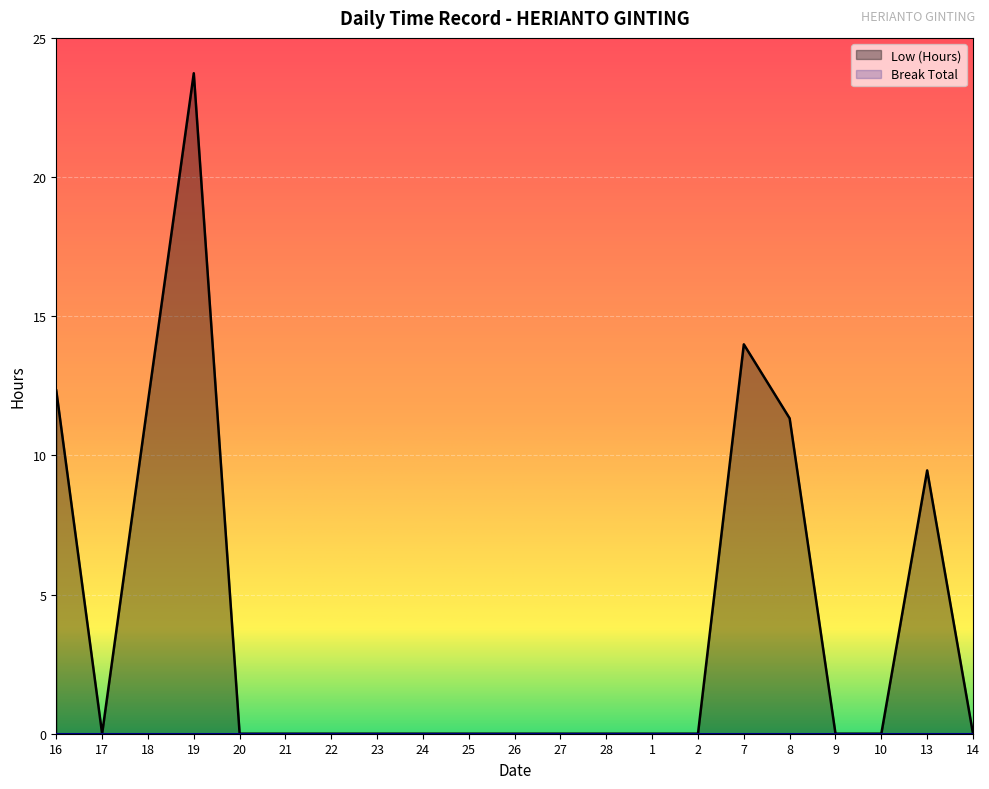

Reading right to left, list all the values displayed in this chart.

0.0	9.5	0.0	0.0	11.3	14.0	0.0	0.0	0.0	0.0	0.0	0.0	0.0	0.0	0.0	0.0	0.0	23.7	11.9	0.0	12.3